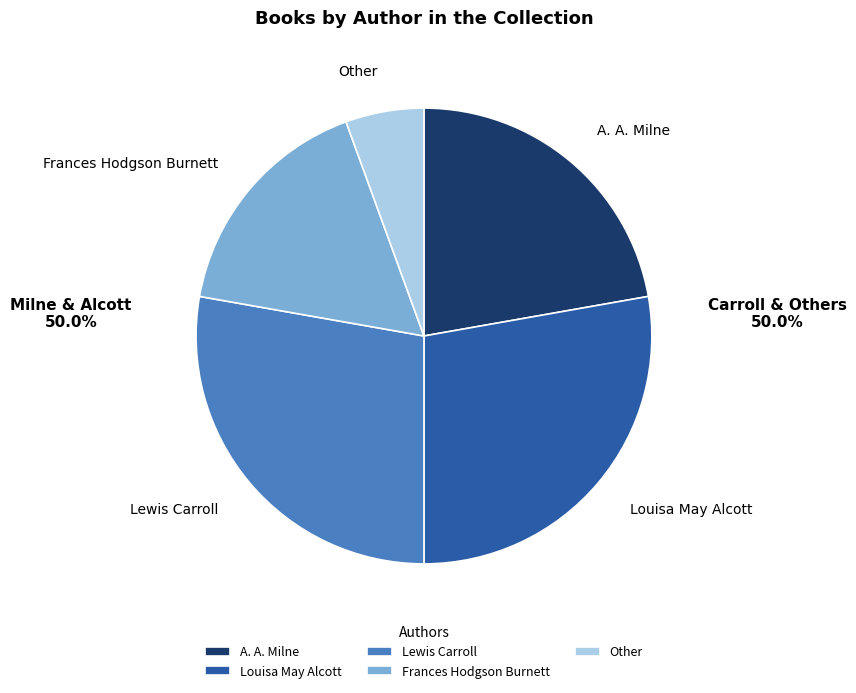

Is there a majority slice in this chart?

No